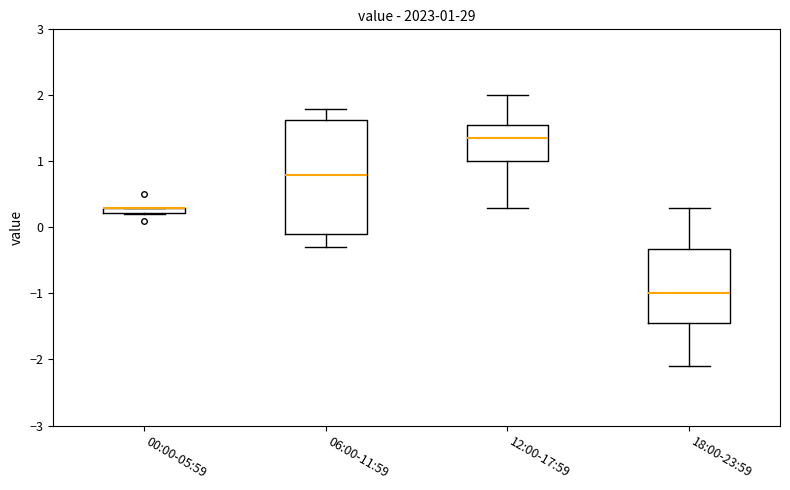

Comparing the boxes themselves (not the whiskers), which one is the tallest?

06:00-11:59